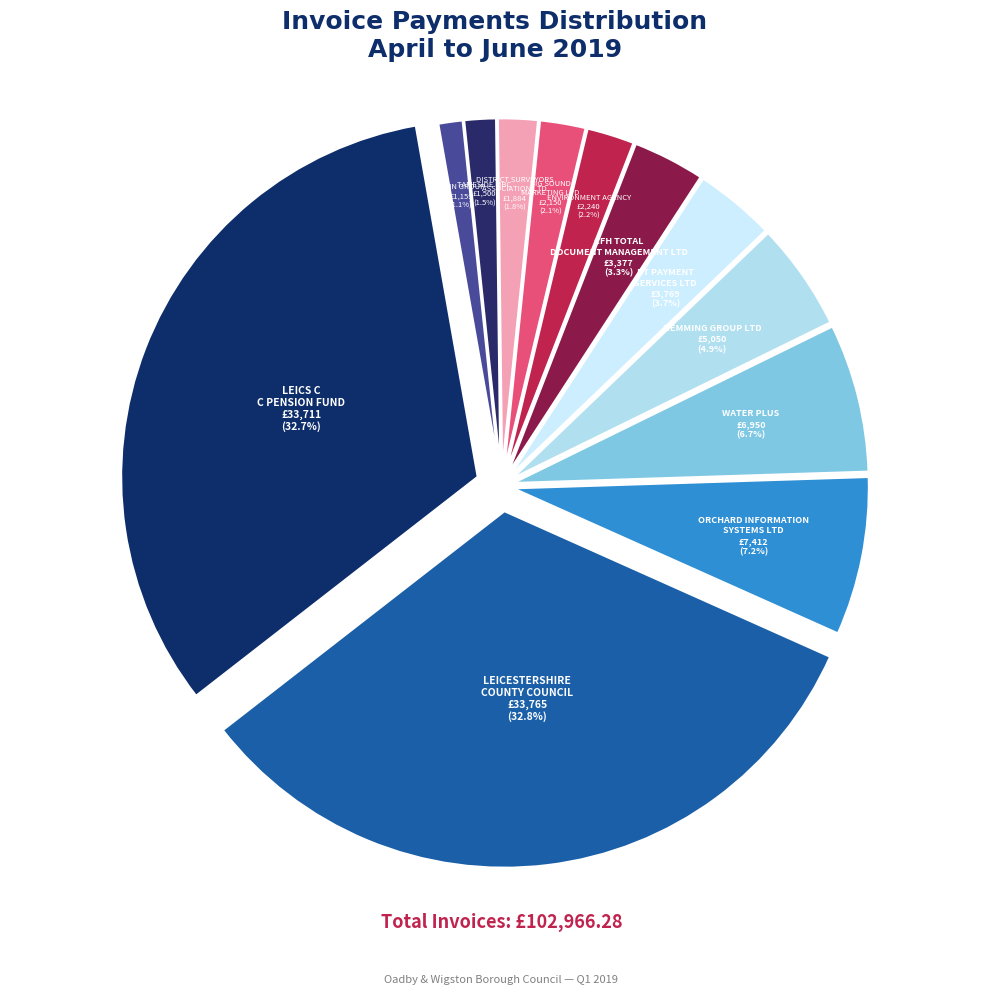

How many slices are in this pie chart?

12